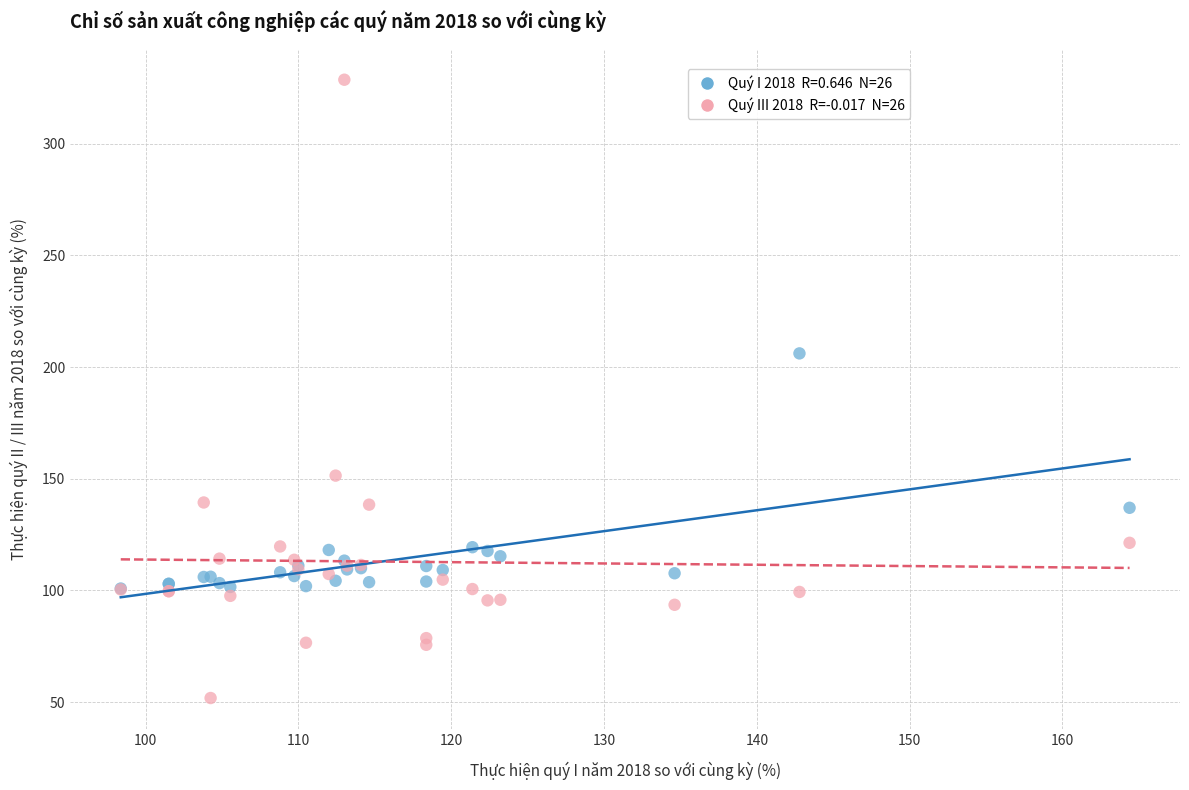

Across all series, what Y value is closest to 190?

206.1